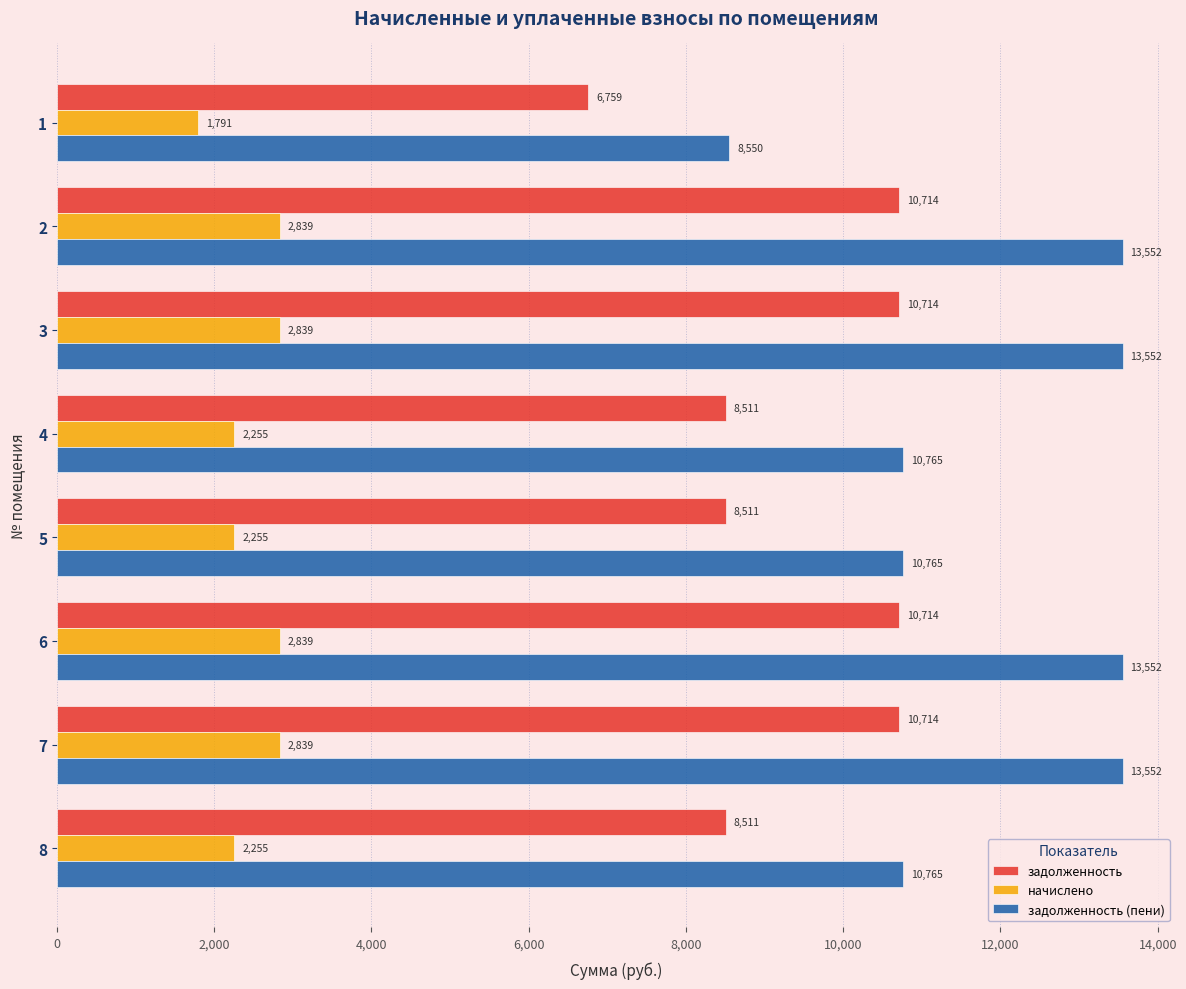

How many data points in задолженность (пени) are above 13552?

4